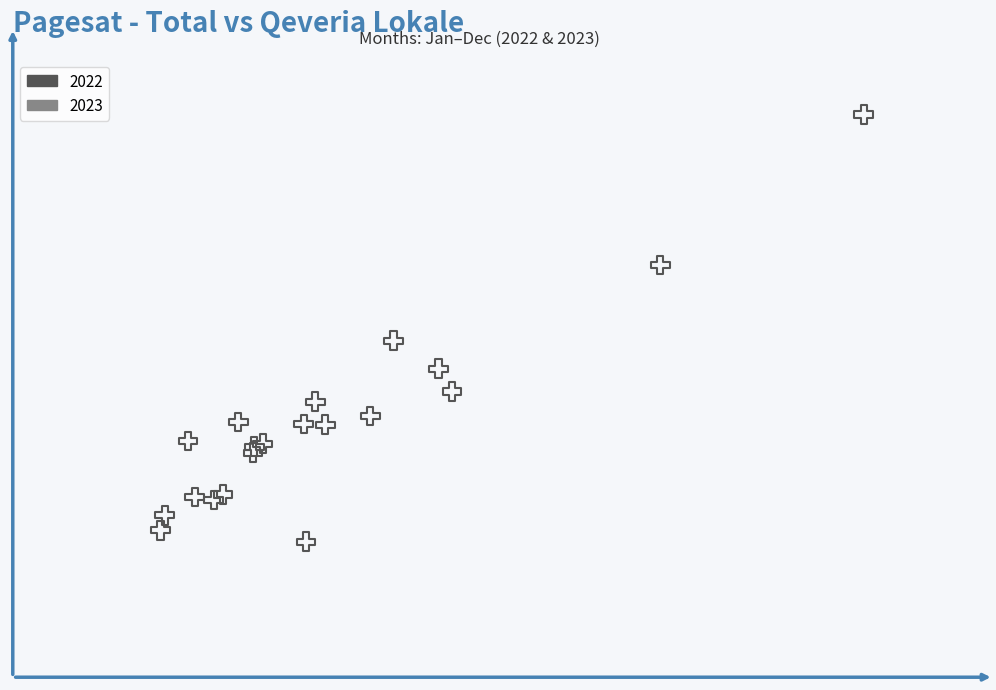

What are all the series names shown in the legend?

2022, 2023